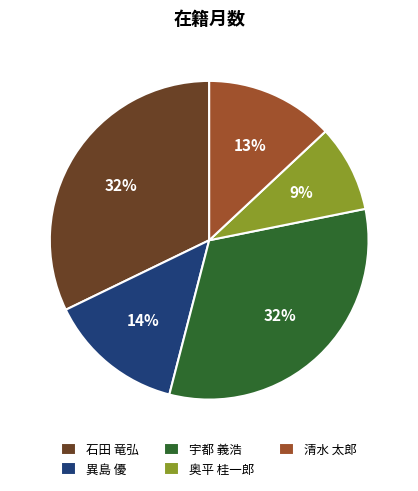

Which slice is the smallest?

奥平 桂一郎